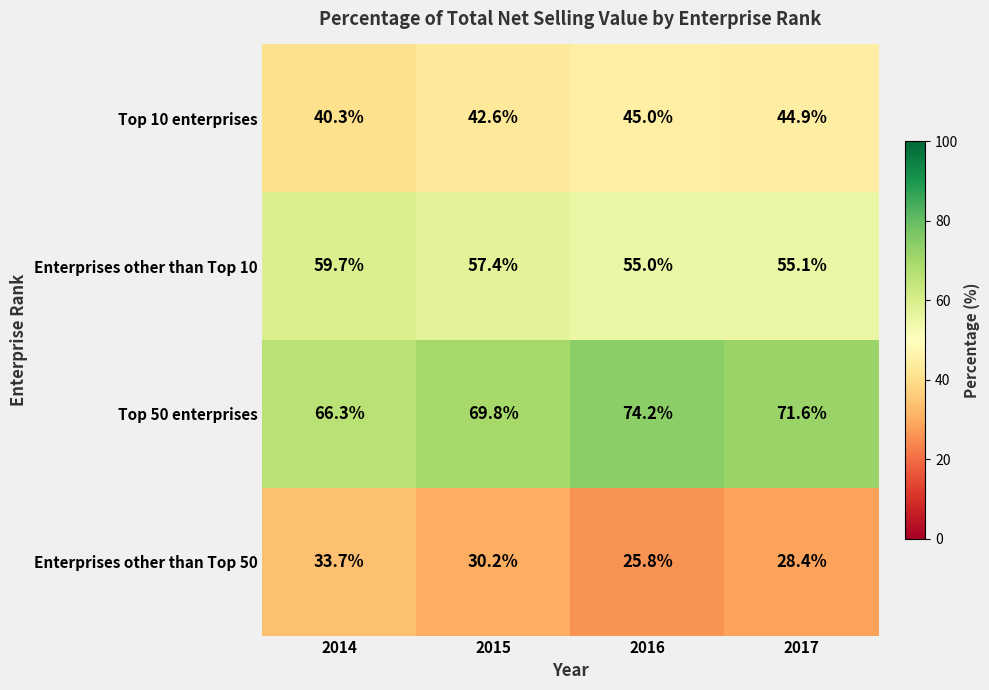

List the series in order of their overall mean, lowest first.

Enterprises other than Top 50, Top 10 enterprises, Enterprises other than Top 10, Top 50 enterprises